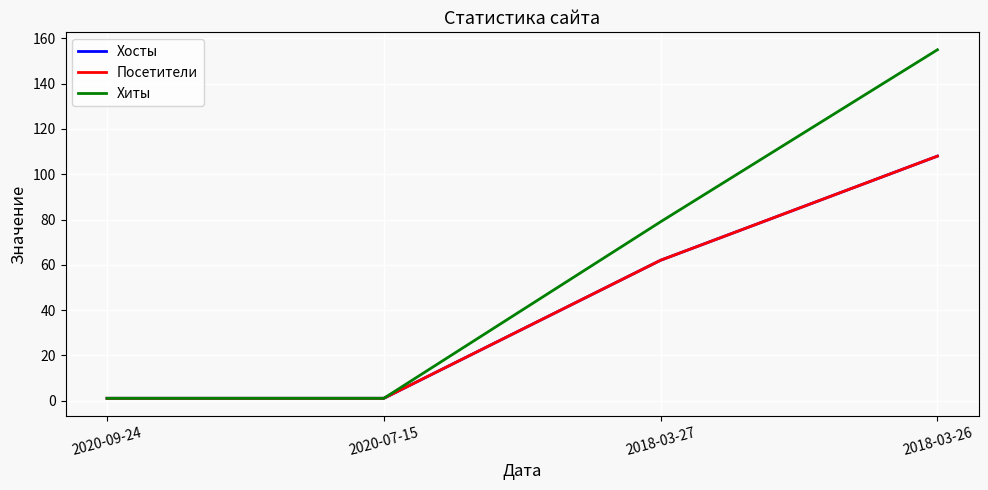

Reading right to left, transcribe all the data shown in this chart.

Хосты: 108	62	1	1
Посетители: 108	62	1	1
Хиты: 155	79	1	1